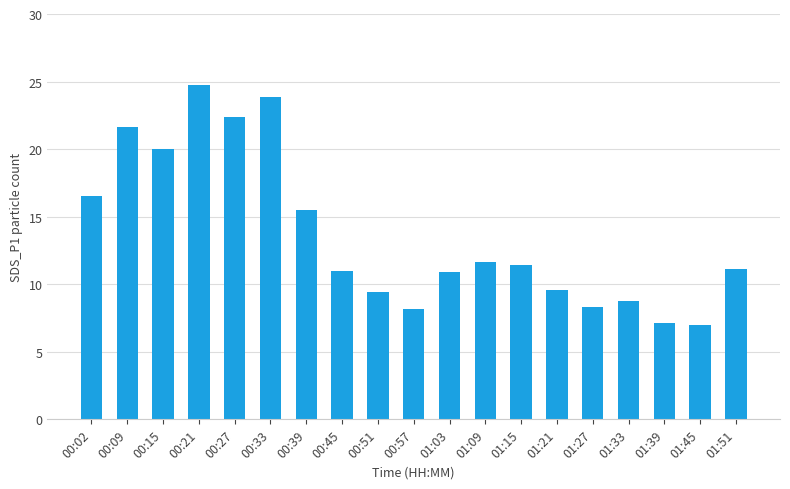

Which label corresponds to the largest value in the chart?

00:21